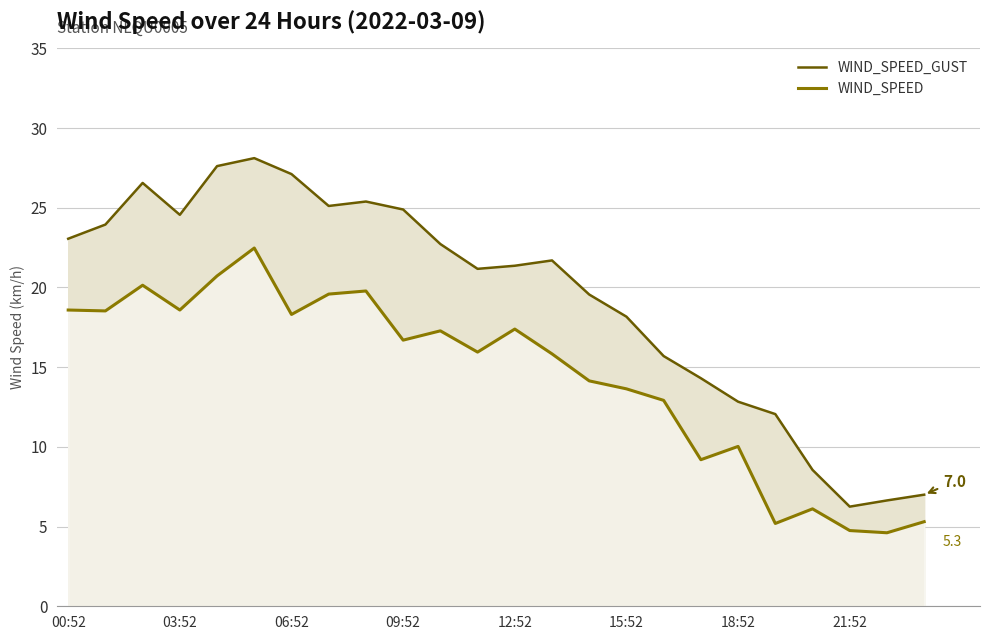

How many interior local peaks does the WIND_SPEED_GUST series have?

4